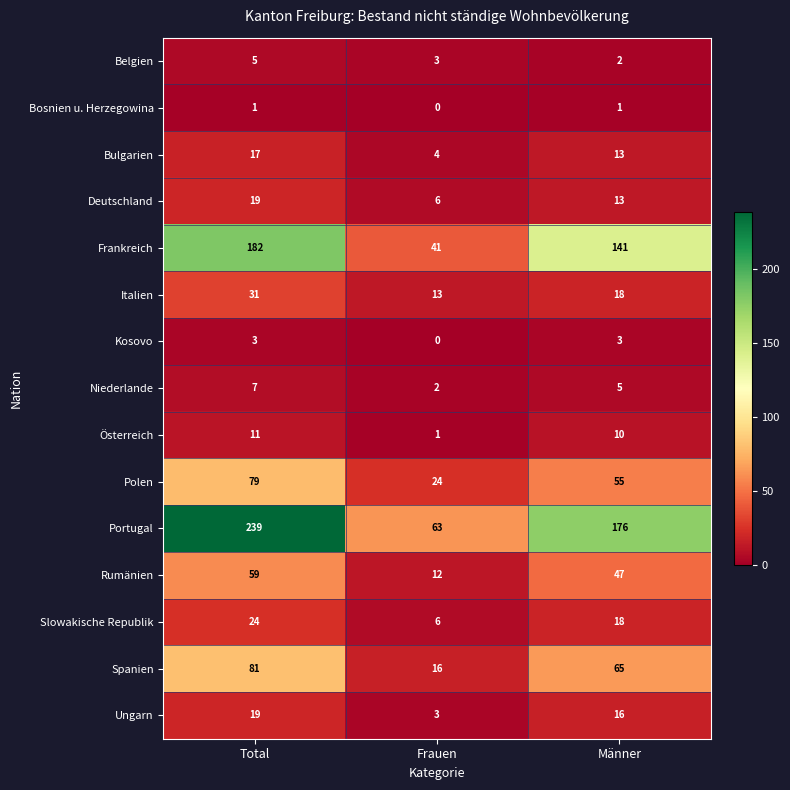

At how many categories does at least one series exceed 74?

2